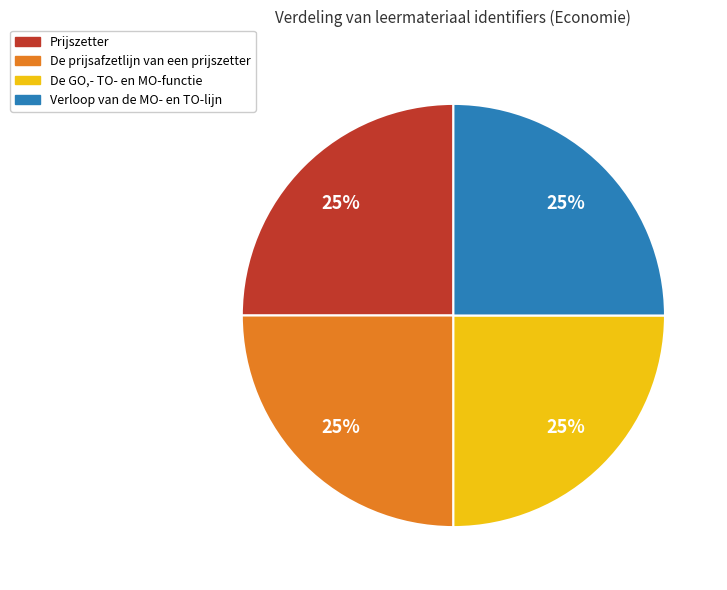

To the nearest percent, what percentage of the pie is De GO,- TO- en MO-functie?

25%